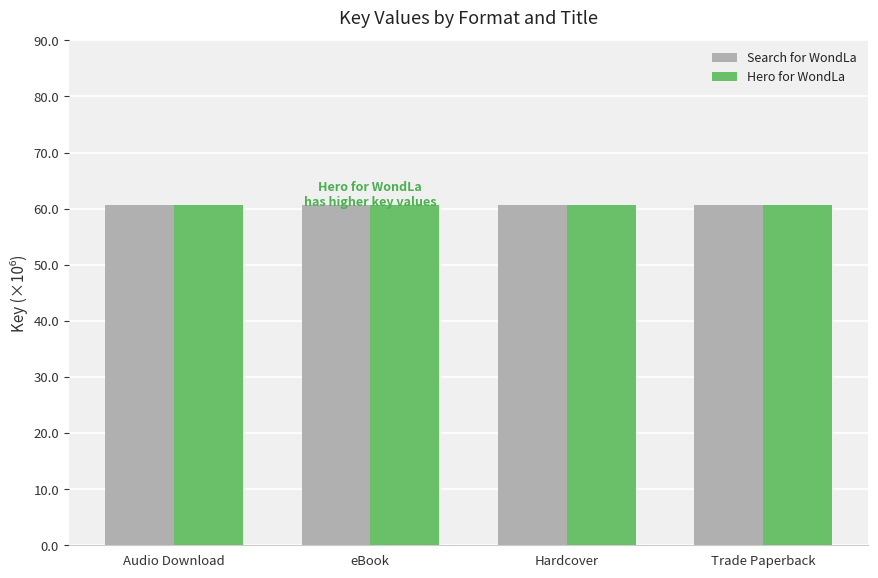

What is the sum of the Search for WondLa values at Hardcover and eBook?

121.1